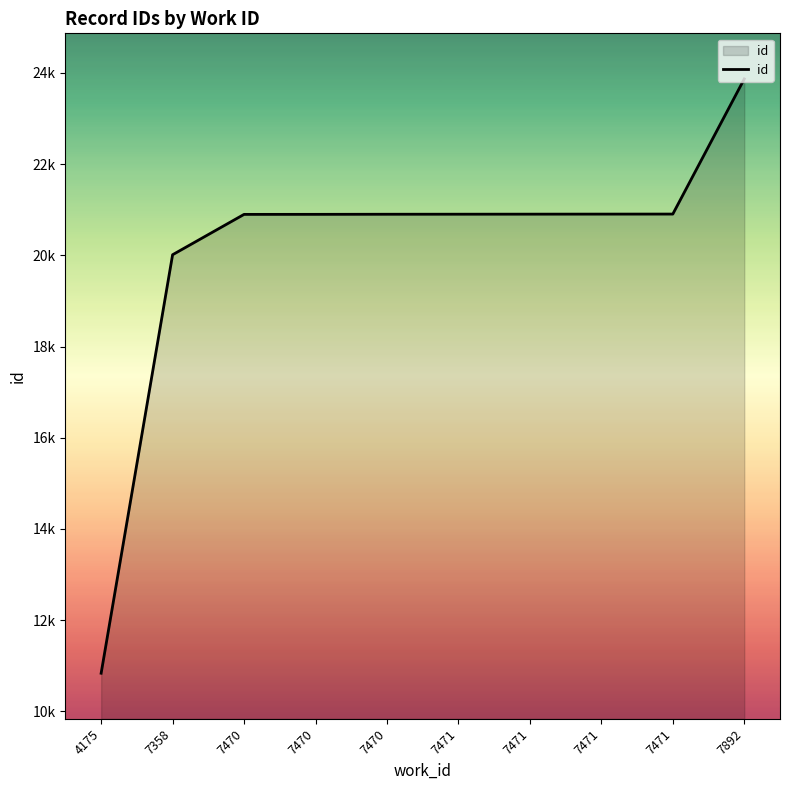

Does the chart have visible grid lines?

No